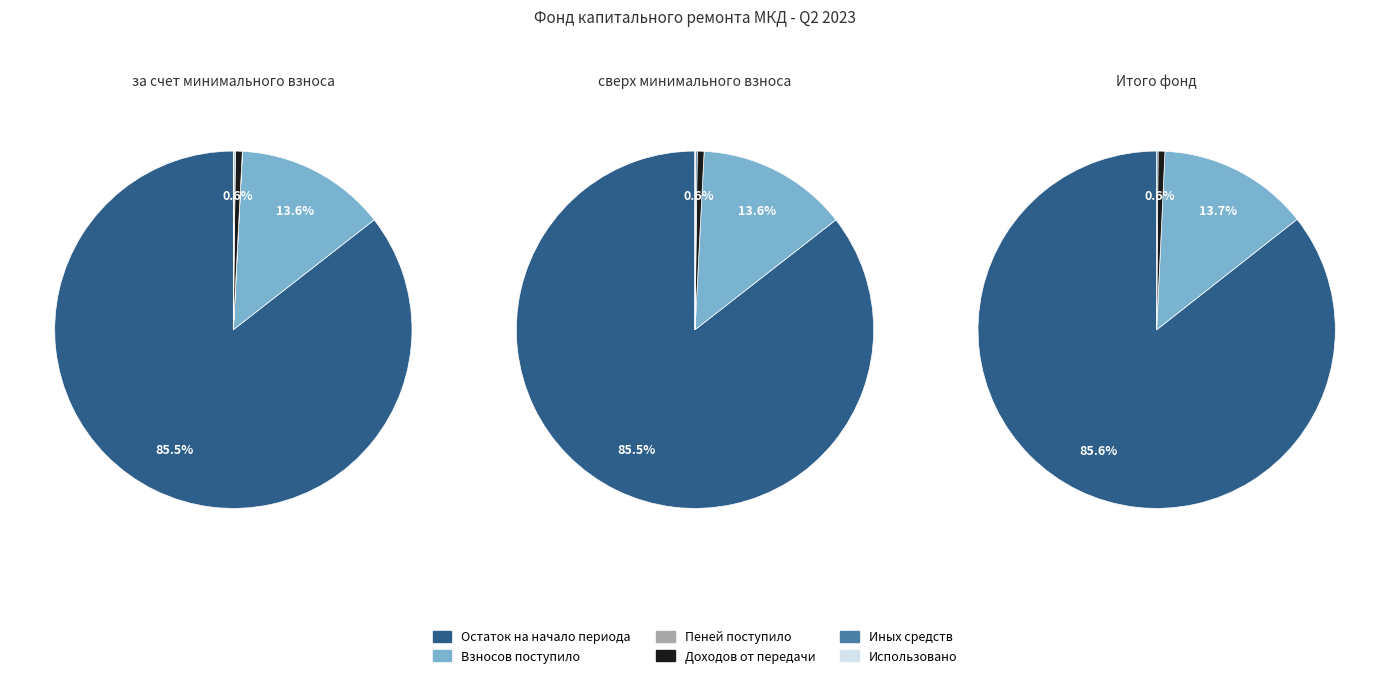

Which slice is the smallest?

Пеней поступило